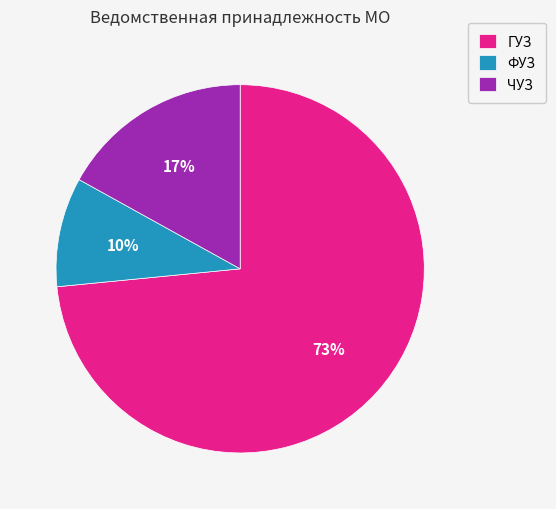

Rank the categories by value from highest to lowest.

ГУЗ, ЧУЗ, ФУЗ